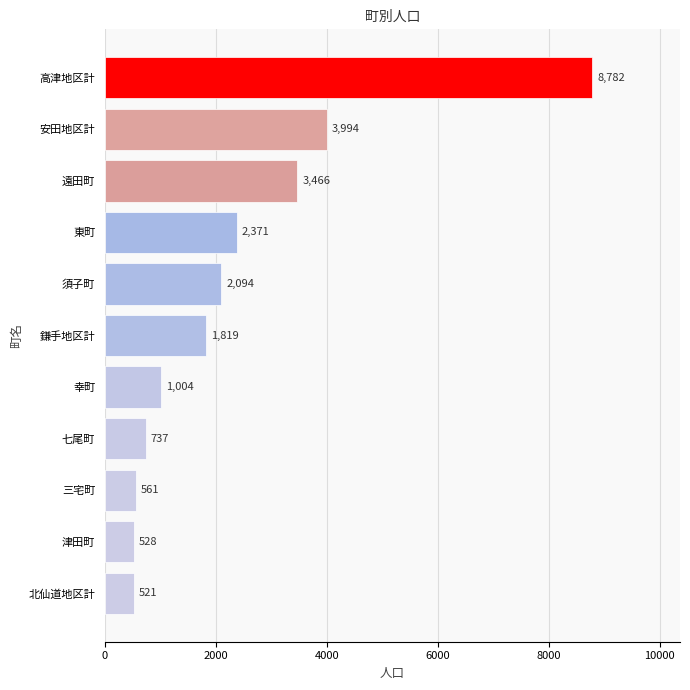

Read the value at 高津地区計, to the nearest 10.

8780